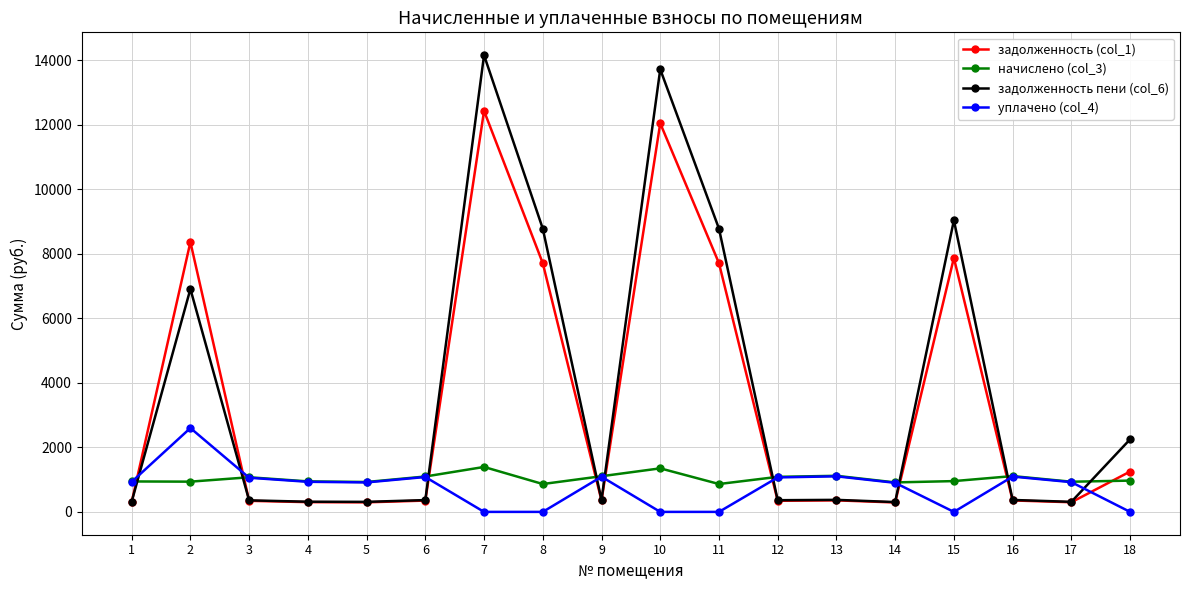

How many lines are shown in the chart?

4